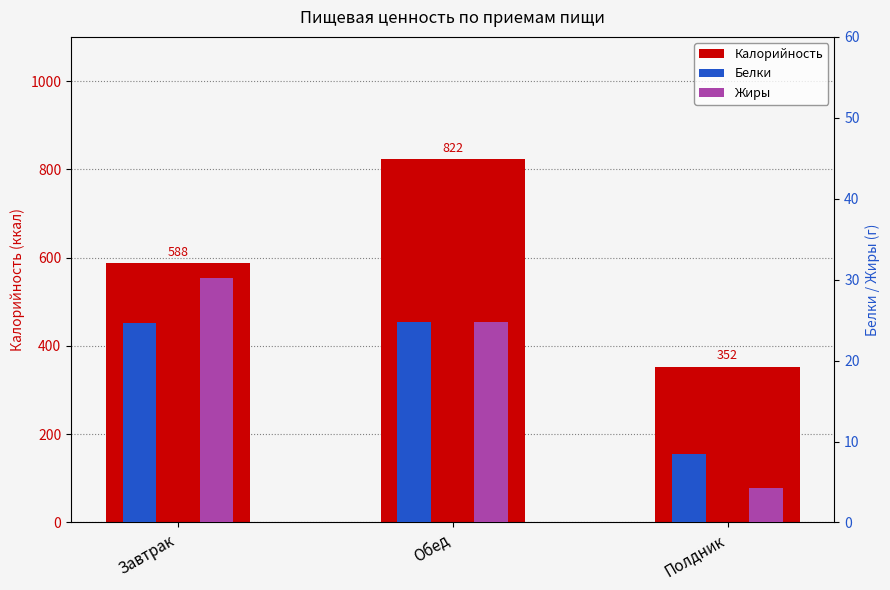

At how many categories does at least one series exceed 504?

2